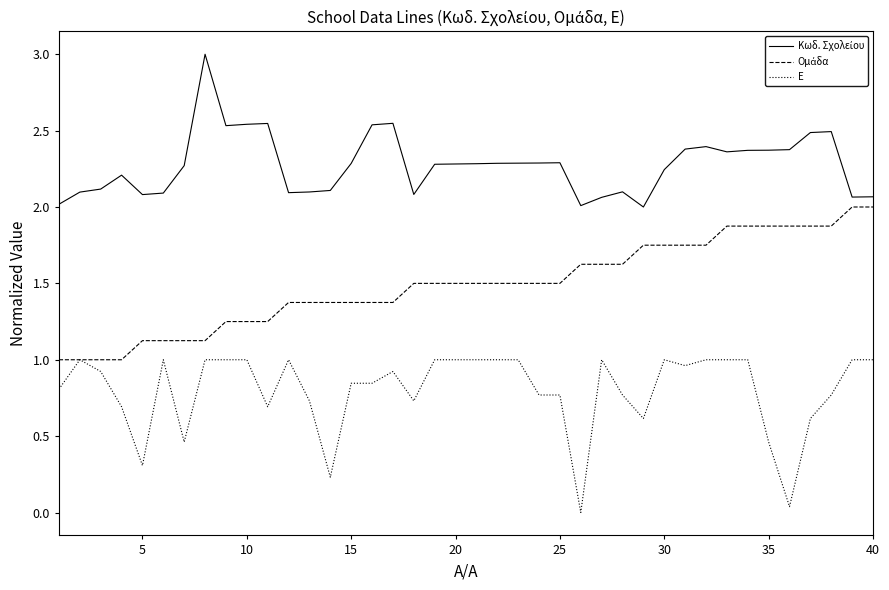

What is the maximum value shown in the chart?

3.0